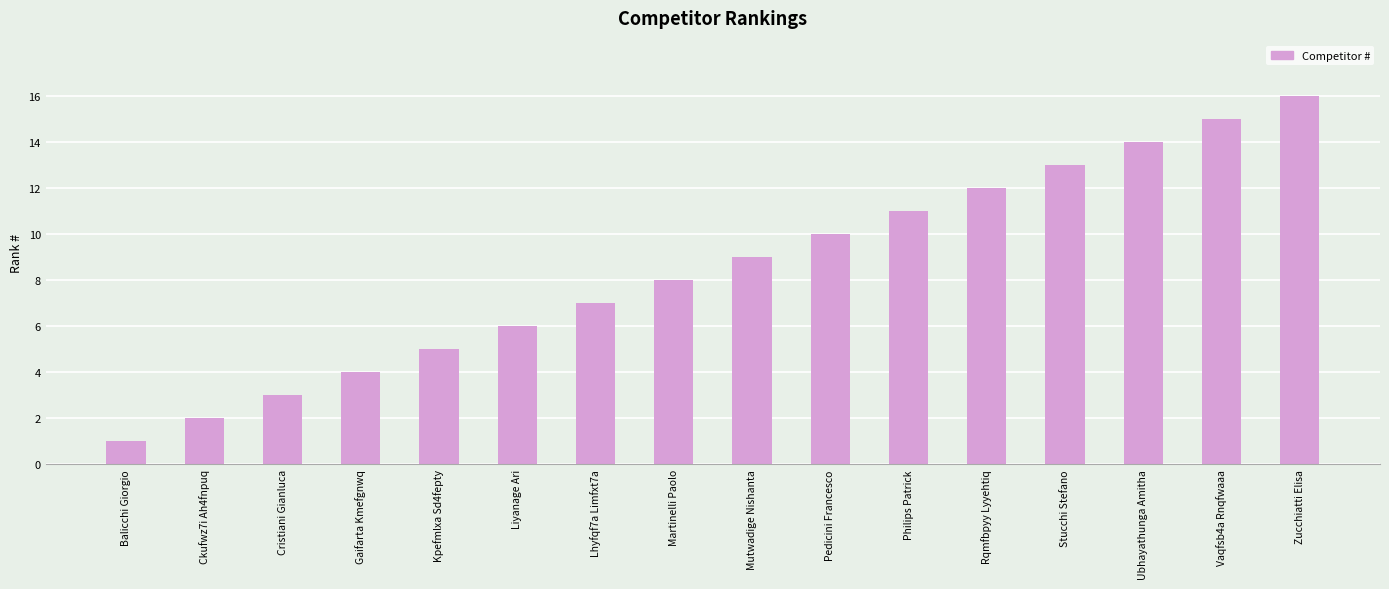

At which category does the chart reach its minimum across all series?

Balicchi Giorgio